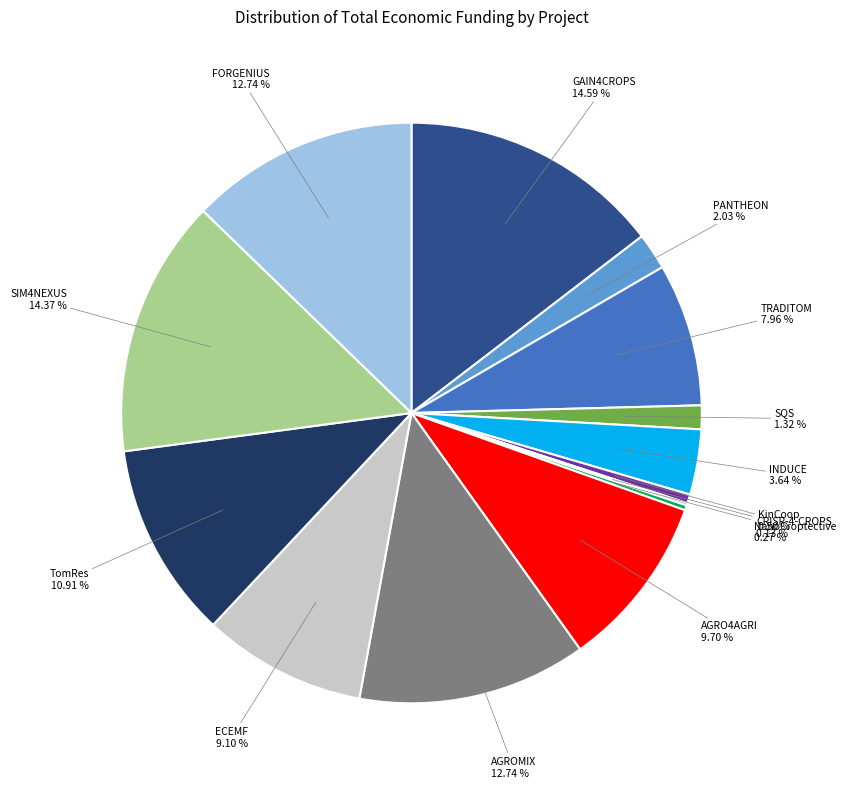

Which slice is the largest?

GAIN4CROPS